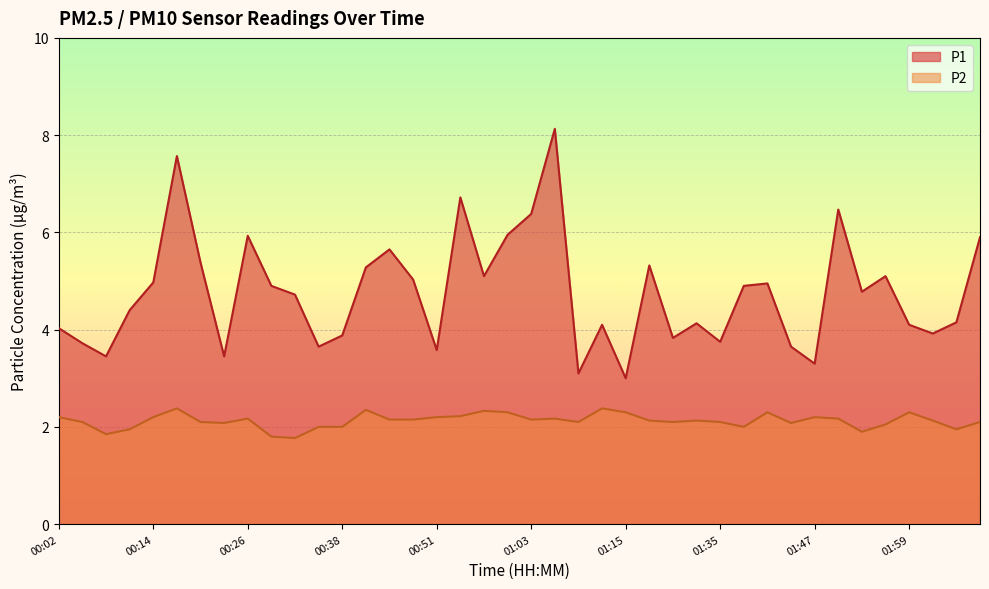

Which has a higher value, 01:53 or 00:48?

00:48